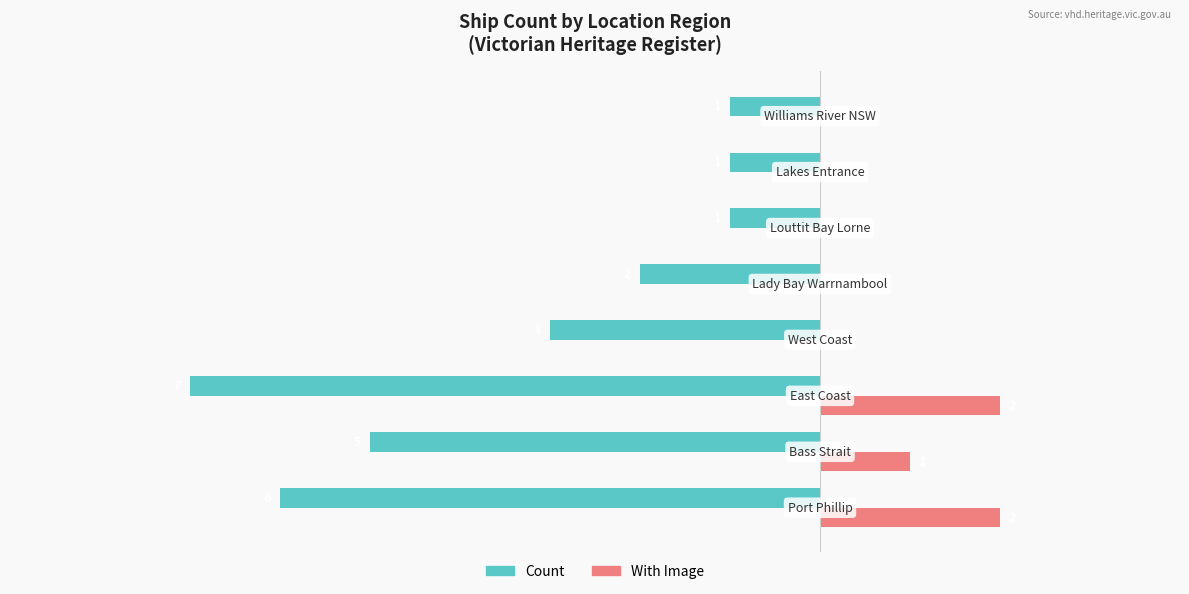

What are all the series names shown in the legend?

Count, With Image